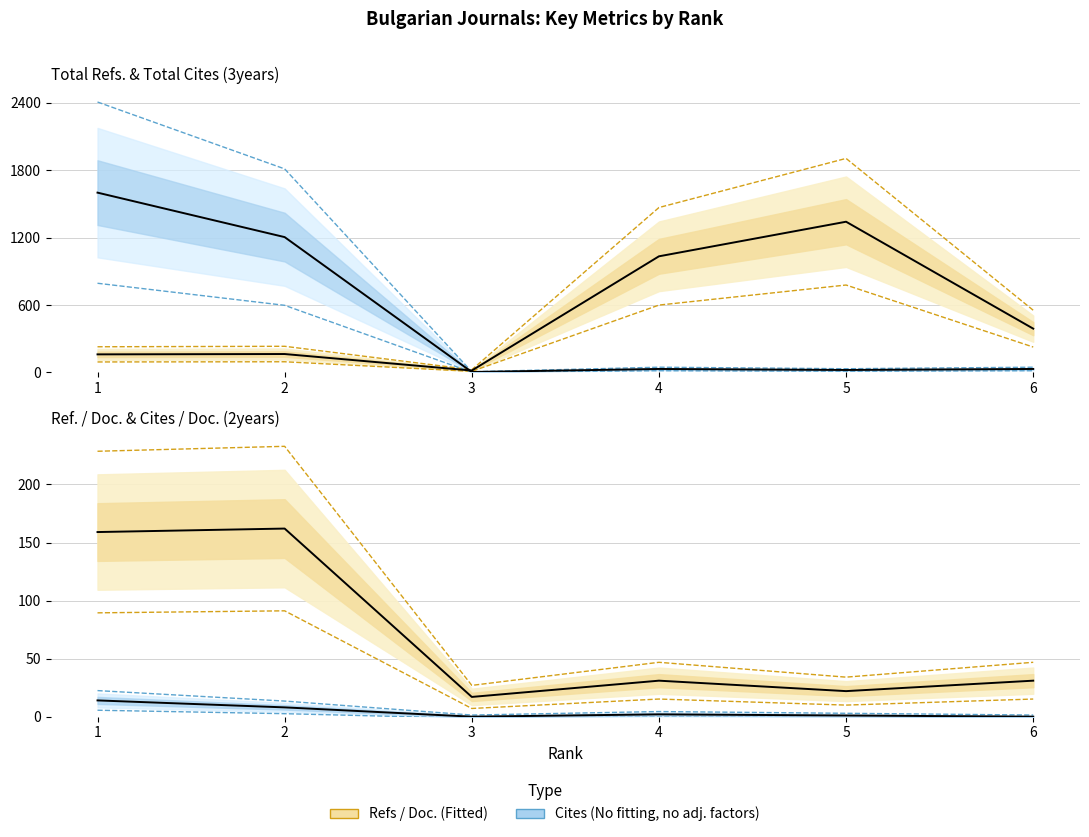

In Total Refs., how many points are higher than both neighbors (excluding endpoints)?

2